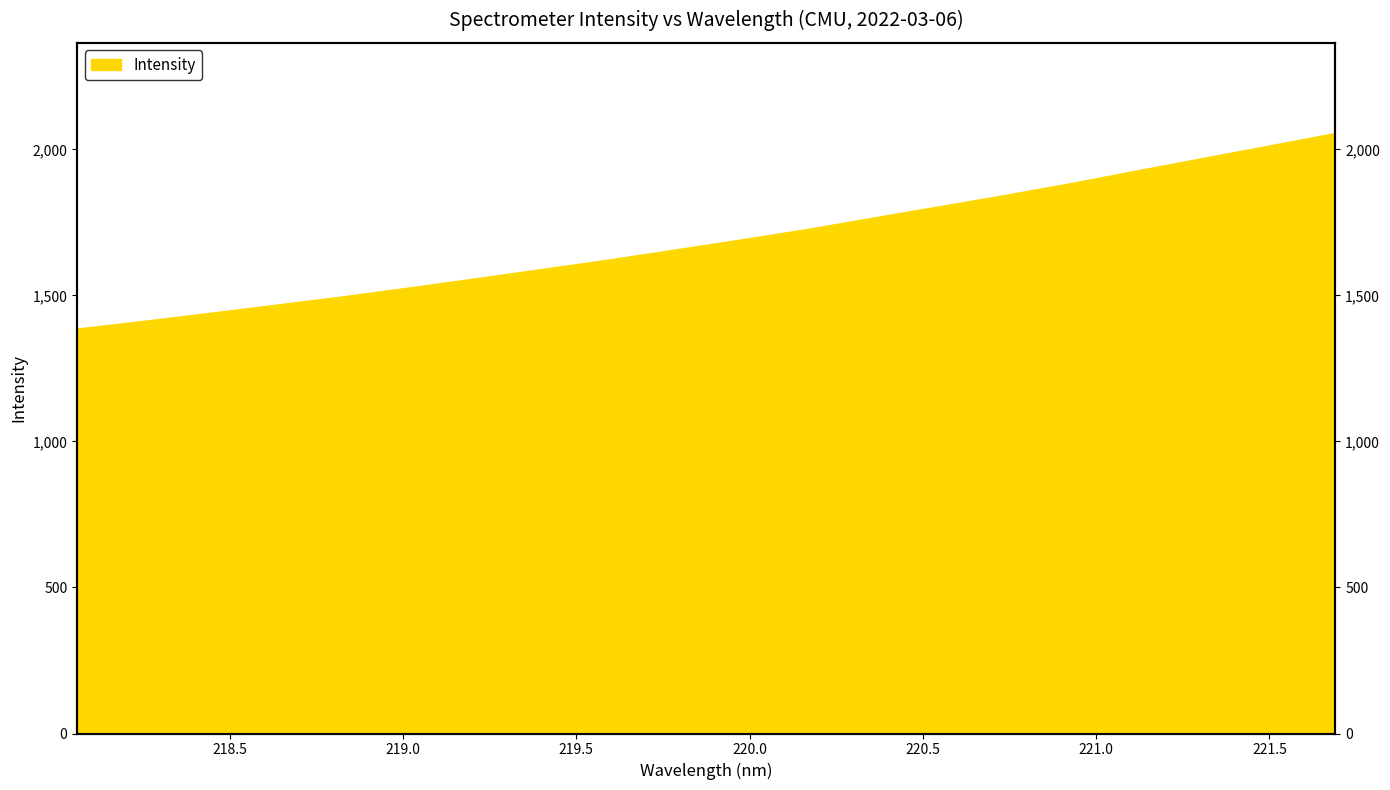

Rank the categories by value from highest to lowest.

221.6902, 221.4993, 221.3083, 221.1174, 220.9264, 220.7354, 220.5444, 220.3533, 220.1623, 219.9712, 219.7801, 219.589, 219.3979, 219.2067, 219.0156, 218.8244, 218.6332, 218.442, 218.2508, 218.0596